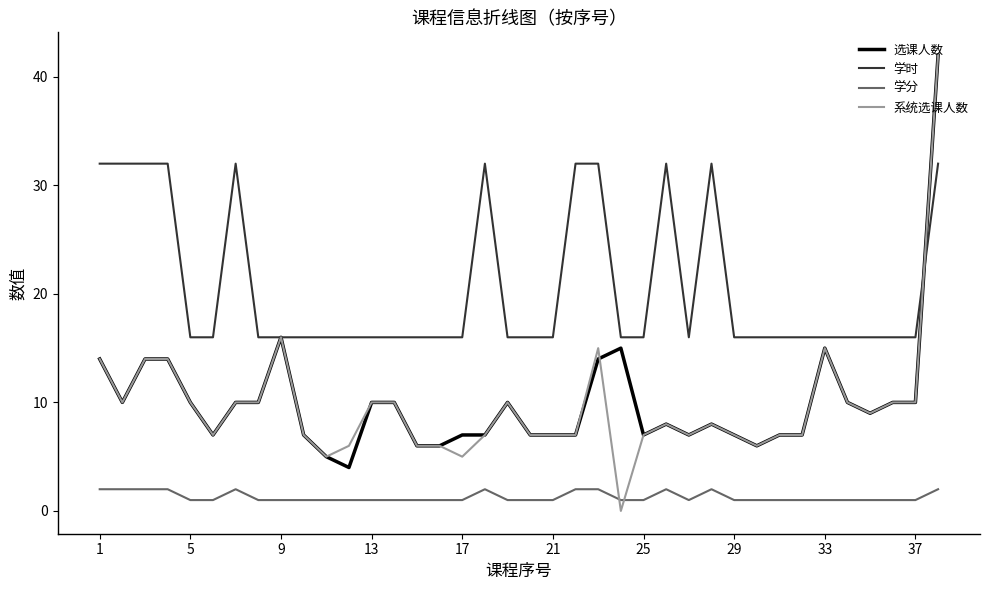

Which series has the widest spread of values?

系统选课人数